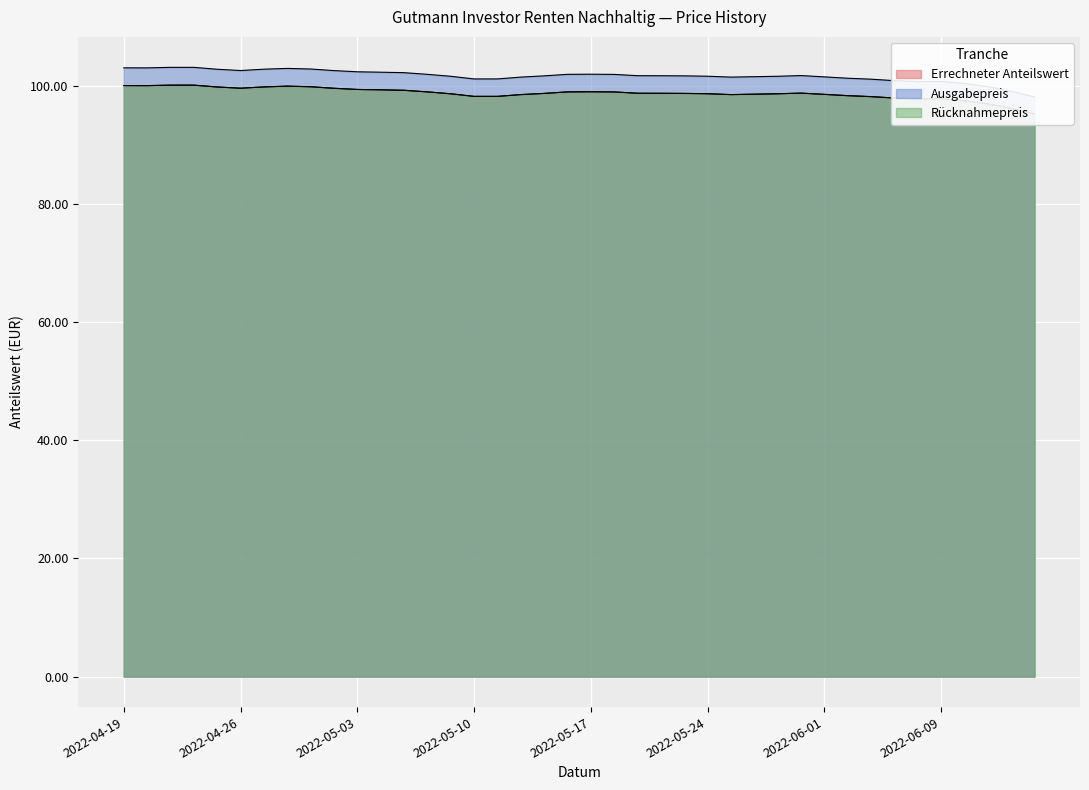

How many series are shown in this chart?

3